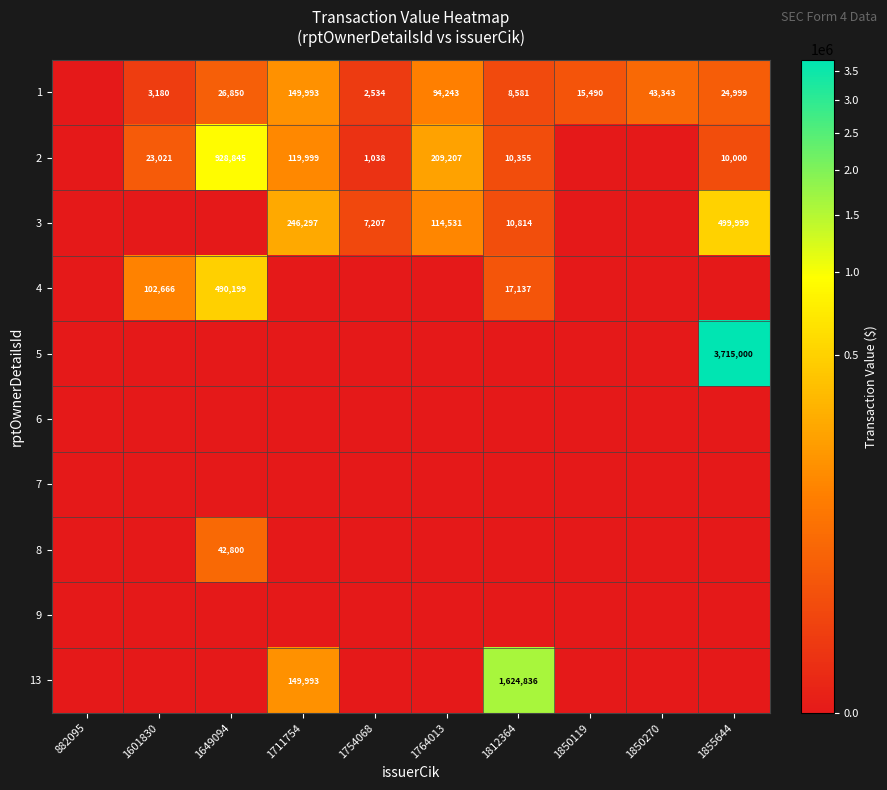

The 2 series shows 2331 at 1812364. True or false?

False